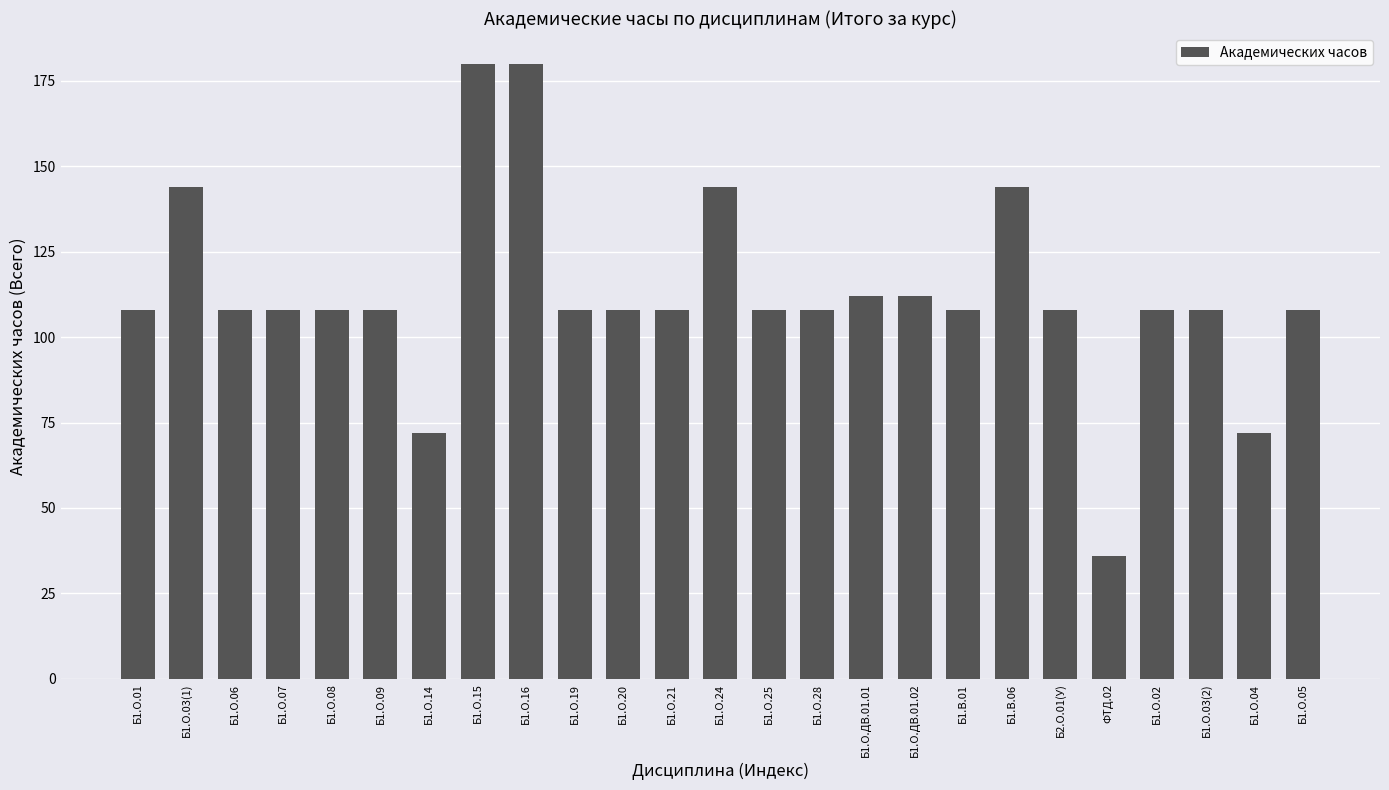

What is the sum of the values at Б1.О.03(2) and Б1.В.06?

252